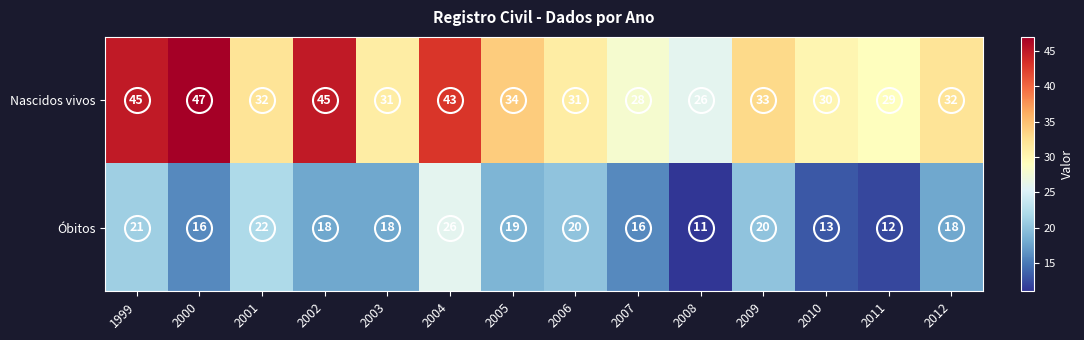

At which category is the sum across all series the highest?

2004